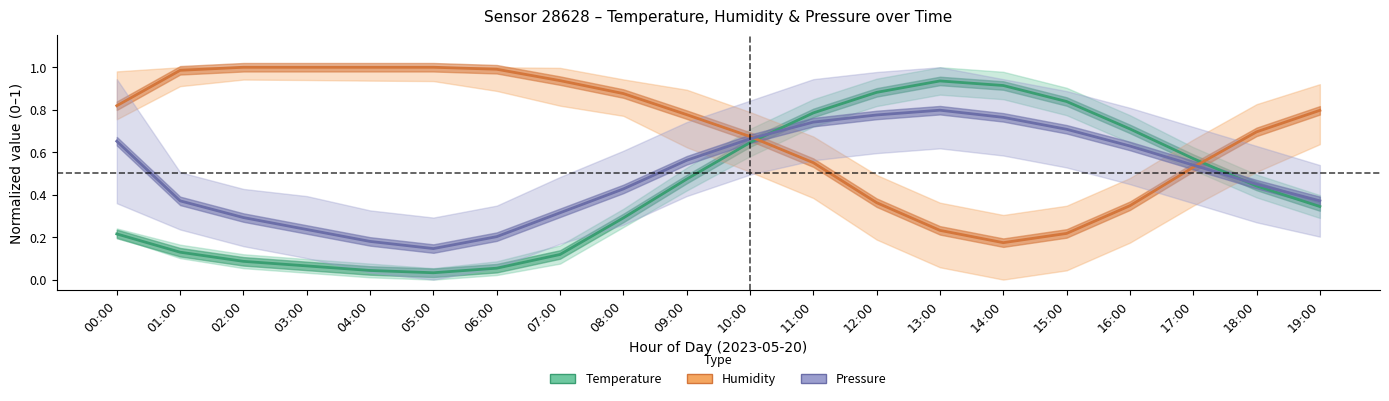

Which label corresponds to the largest value in the chart?

02:00